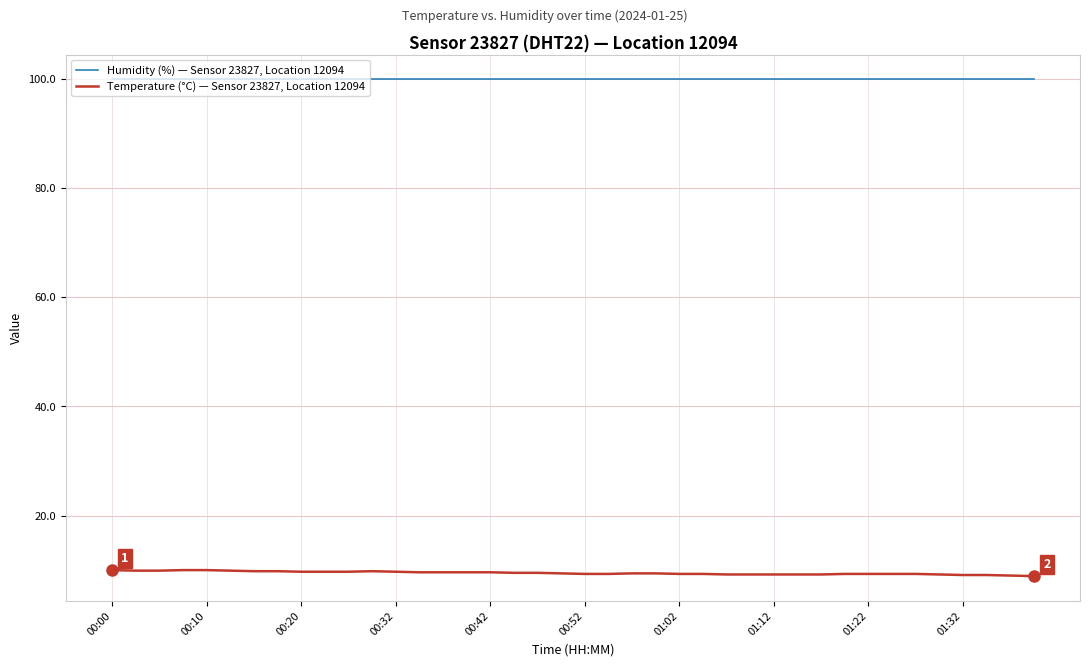

How many lines are shown in the chart?

2